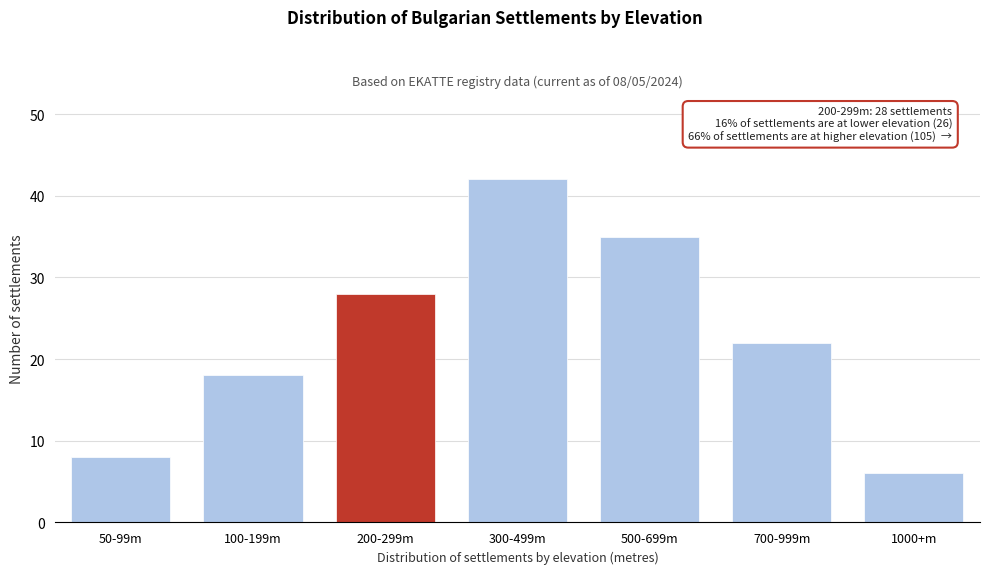

Reading right to left, extract all data points from this chart.

6	22	35	42	28	18	8